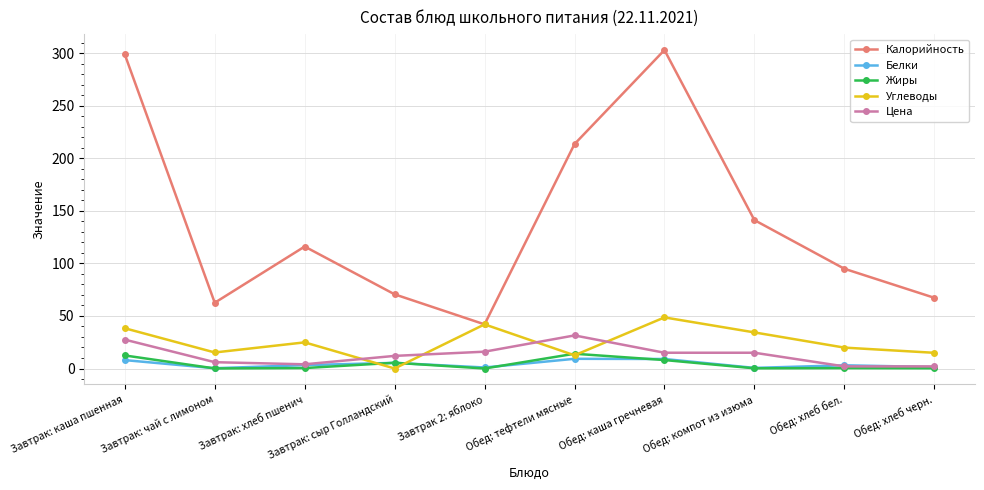

Which label corresponds to the largest value in the chart?

Обед: каша гречневая